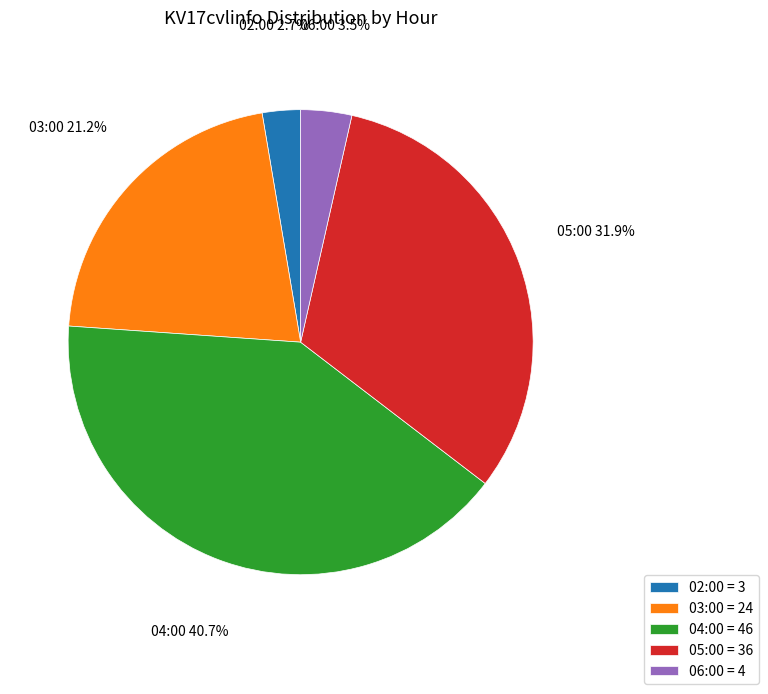

Combined, what portion of the pie is 02:00 and 04:00?

43.4%